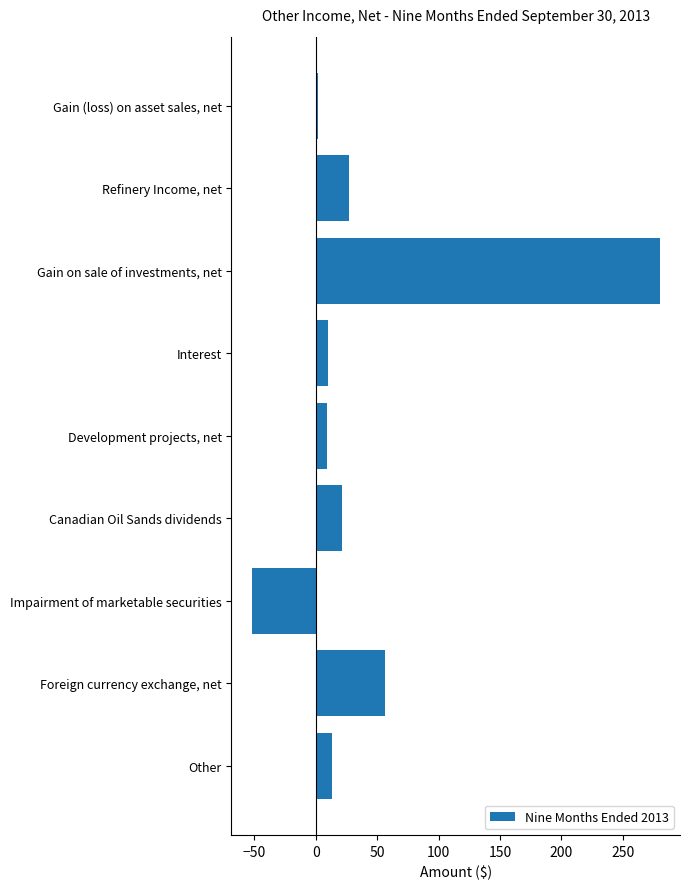

Rank the categories by value from highest to lowest.

Gain on sale of investments, net, Foreign currency exchange, net, Refinery Income, net, Canadian Oil Sands dividends, Other, Interest, Development projects, net, Gain (loss) on asset sales, net, Impairment of marketable securities